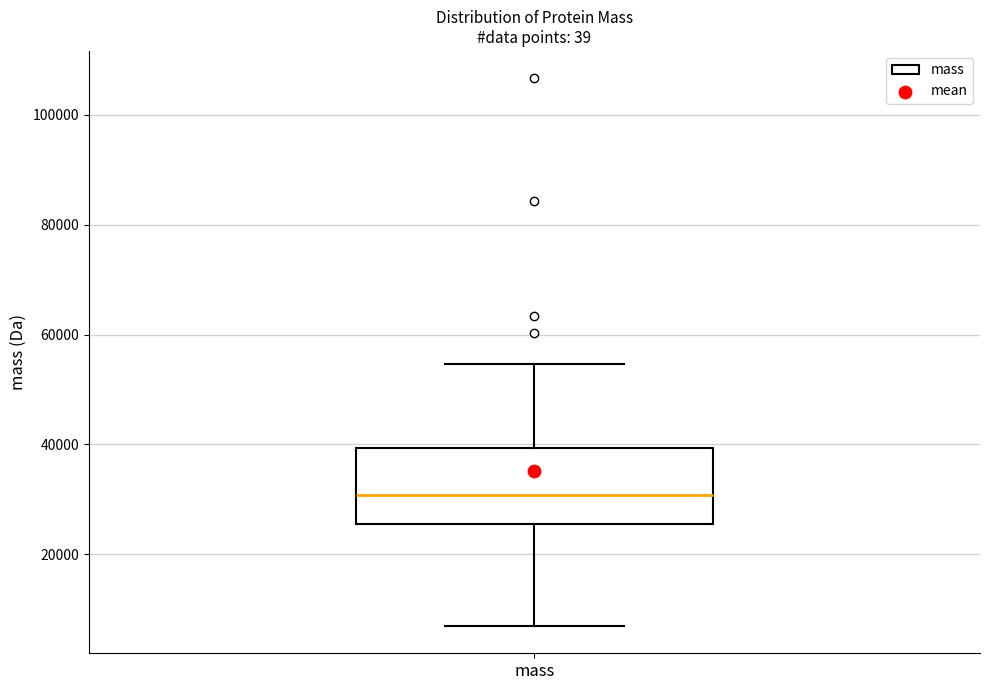

Transcribe this box plot: give where the median line is, the range the box spans, and where the two whiskers end, as read against the y-axis. The values are not printed on the chart, so give them approximately, as read against the axis.

median 30000, box 26000 to 40000, whiskers 6000 to 54000